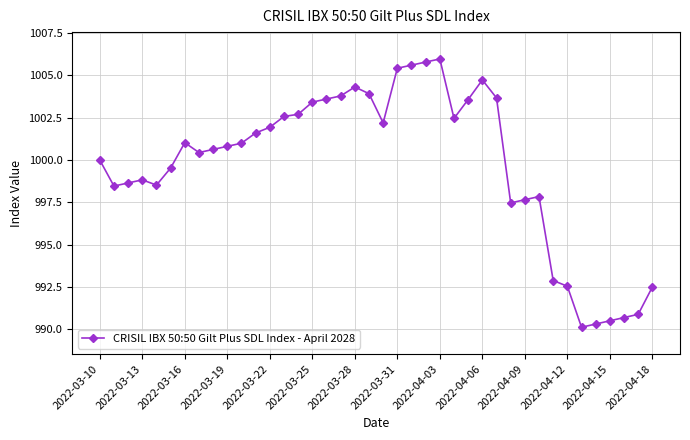

True or false: the data has more than 2 interior local peaks.

True